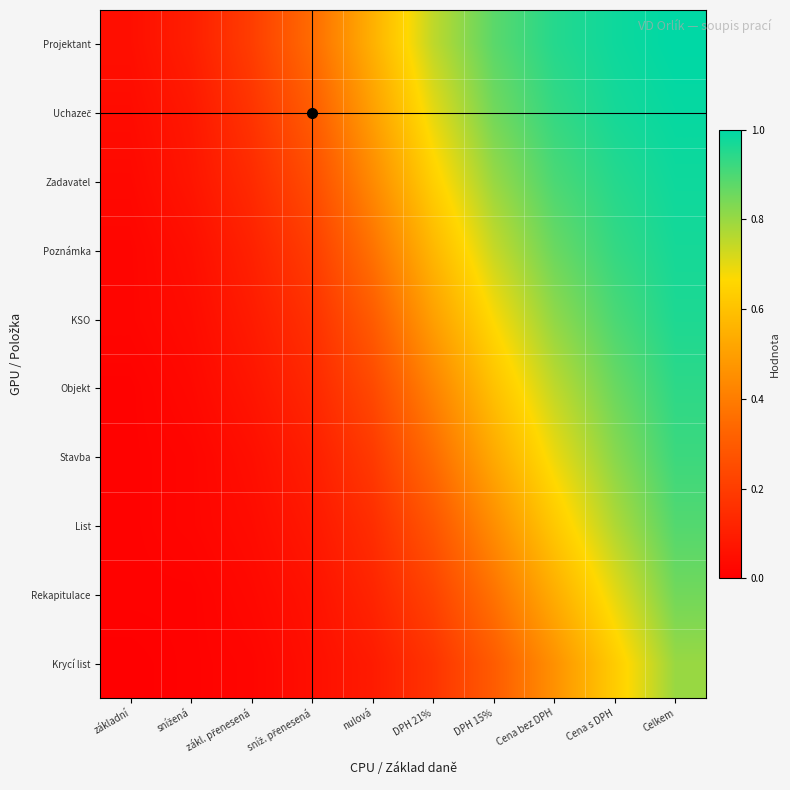

Reading left to right, what are all the values shown in this chart?

základní: 0.1	0.1	0.2	0.3	0.6	0.8	0.9	0.9	1.0	1.0
snížená: 0.0	0.1	0.2	0.3	0.5	0.7	0.8	0.9	1.0	1.0
zákl. přenesená: 0.0	0.1	0.1	0.2	0.4	0.6	0.8	0.9	0.9	1.0
sníž. přenesená: 0.0	0.1	0.1	0.2	0.4	0.6	0.7	0.9	0.9	1.0
nulová: 0.0	0.0	0.1	0.2	0.3	0.5	0.7	0.8	0.9	1.0
DPH 21%: 0.0	0.0	0.1	0.1	0.2	0.4	0.6	0.8	0.9	0.9
DPH 15%: 0.0	0.0	0.1	0.1	0.2	0.3	0.5	0.7	0.8	0.9
Cena bez DPH: 0.0	0.0	0.0	0.1	0.1	0.3	0.5	0.6	0.8	0.9
Cena s DPH: 0.0	0.0	0.0	0.1	0.1	0.2	0.4	0.5	0.7	0.8
Celkem: 0.0	0.0	0.0	0.1	0.1	0.2	0.3	0.5	0.6	0.8